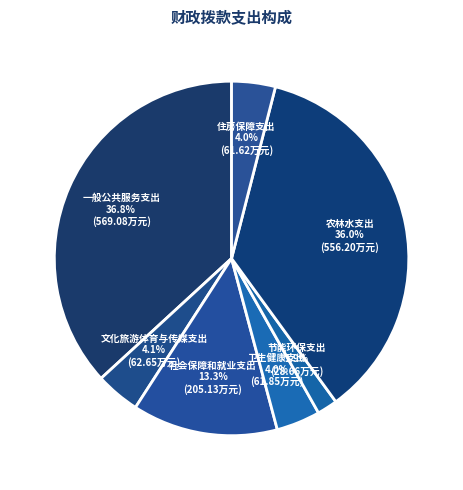

What percentage is the 一般公共服务支出 slice, to the nearest percent?

37%